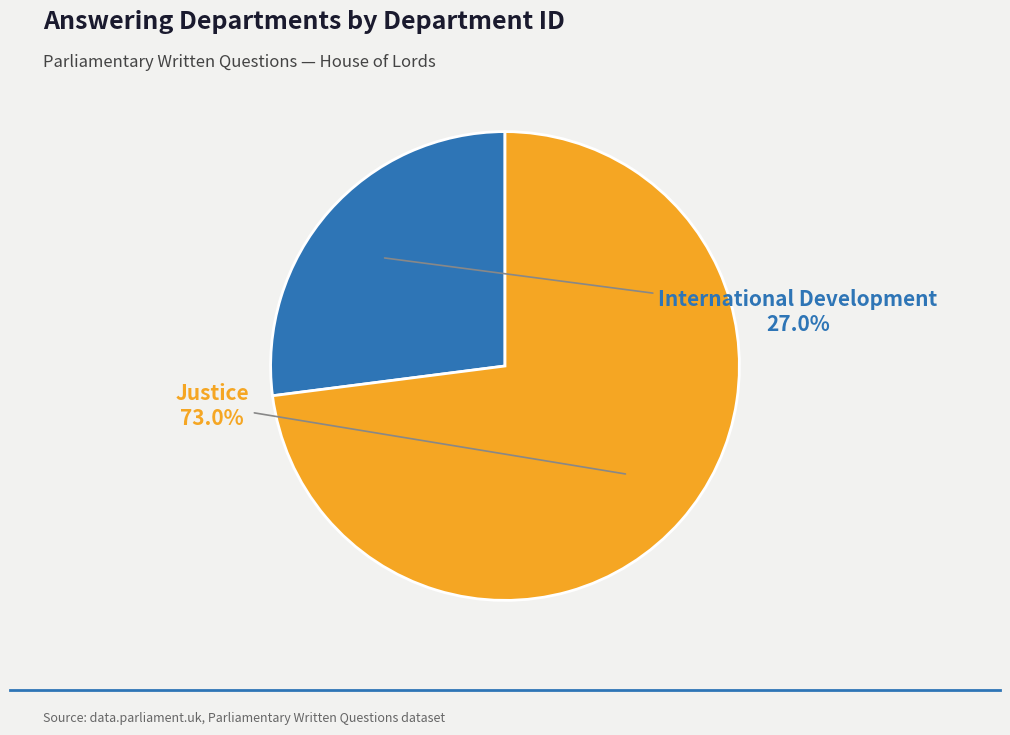

What percentage is the International Development slice, to the nearest percent?

27%